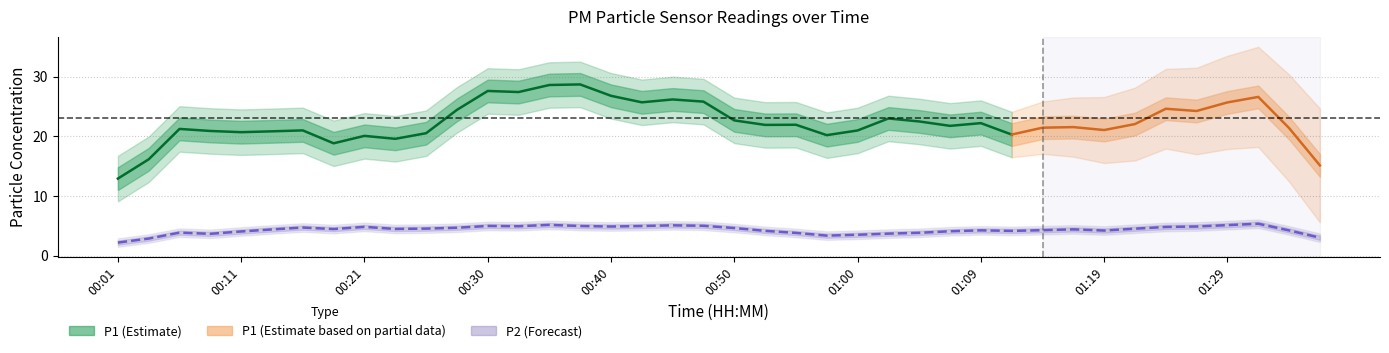

What is the difference between the maximum and minimum values in the P2 series?

3.6